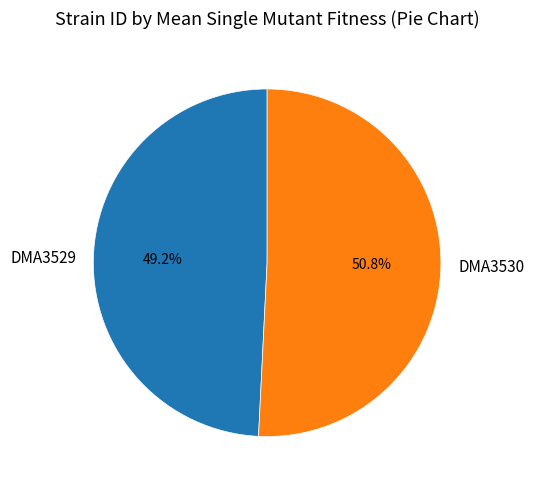

How much of the chart is everything except DMA3530?

49.2%